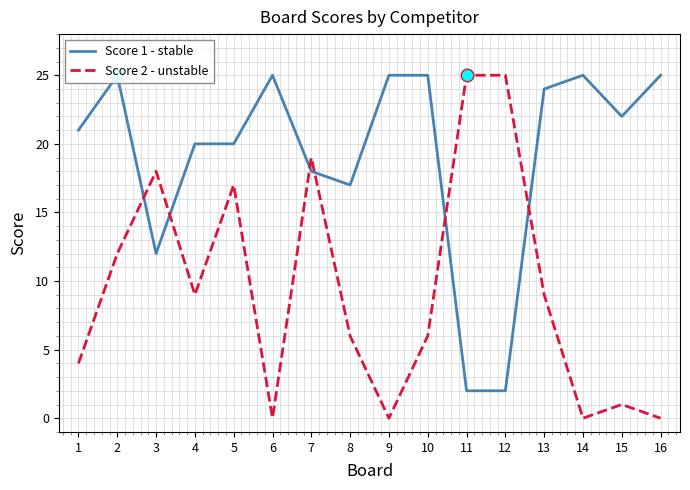

How many times do Score 1 - stable and Score 2 - unstable cross each other?

6